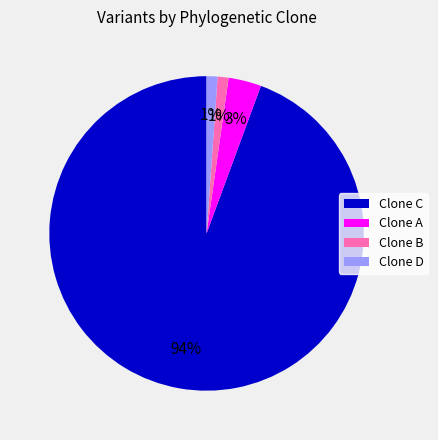

Does any single category account for the majority?

Yes